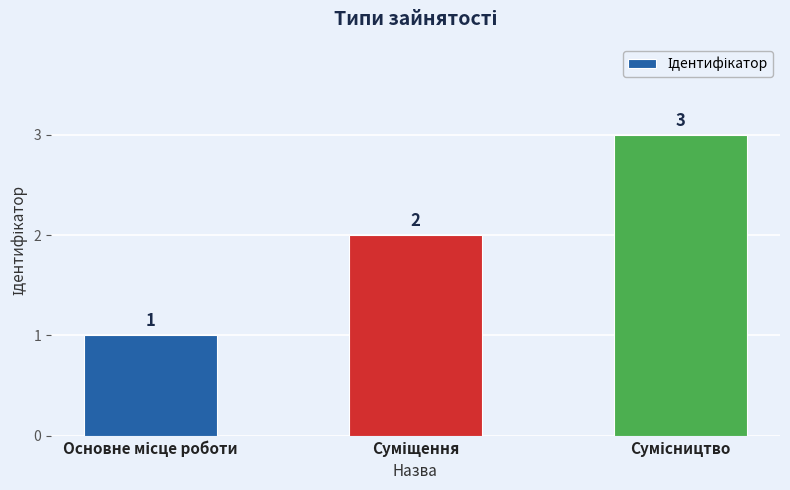

What is the greatest value displayed?

3